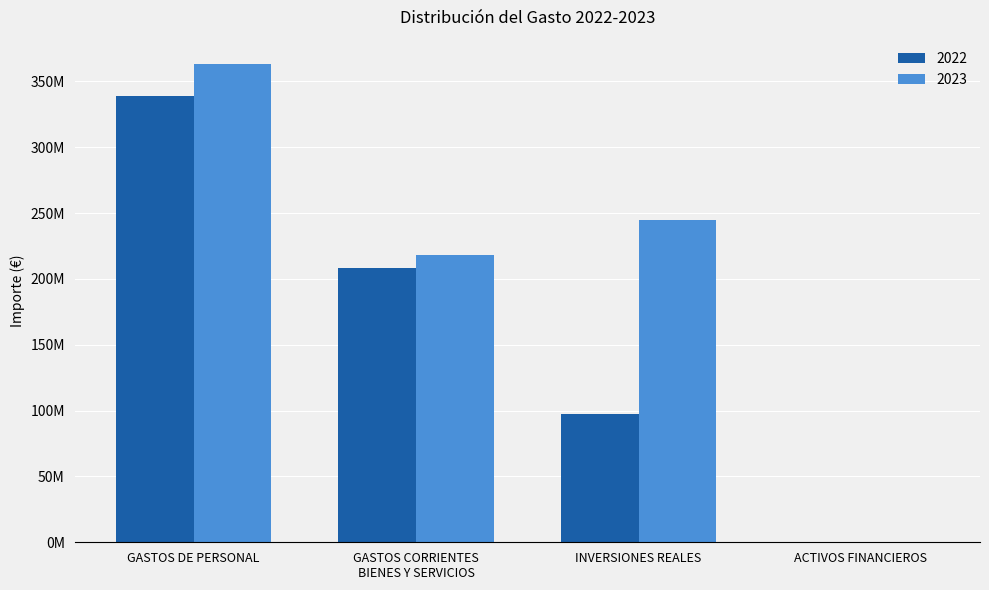

What position from the right is GASTOS CORRIENTES
BIENES Y SERVICIOS?

3